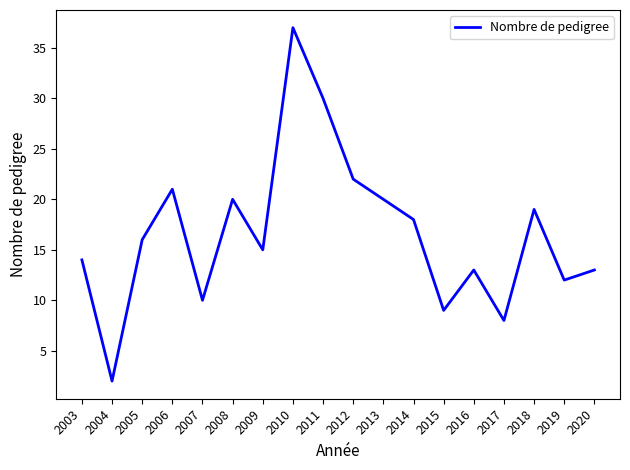

Is it true that the value at 2011 is 10?

False